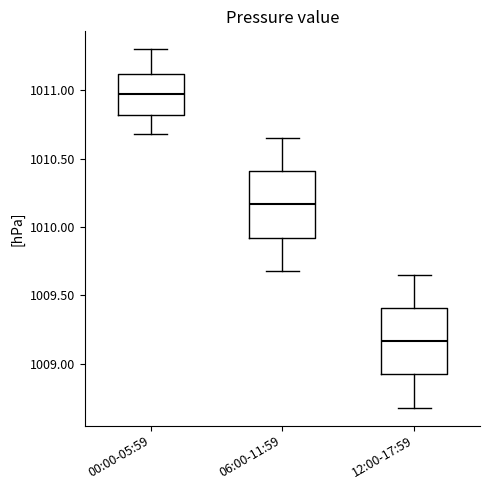

Reading left to right, transcribe this box plot: for each box, give where its median line is, the range the box spans, and where its two whiskers end, as read against the y-axis. The values are not printed on the chart, so give them approximately, as read against the axis.

00:00-05:59: median 1011.00, box 1010.80 to 1011.10, whiskers 1010.70 to 1011.30
06:00-11:59: median 1010.15, box 1009.90 to 1010.40, whiskers 1009.70 to 1010.65
12:00-17:59: median 1009.15, box 1008.90 to 1009.40, whiskers 1008.70 to 1009.65